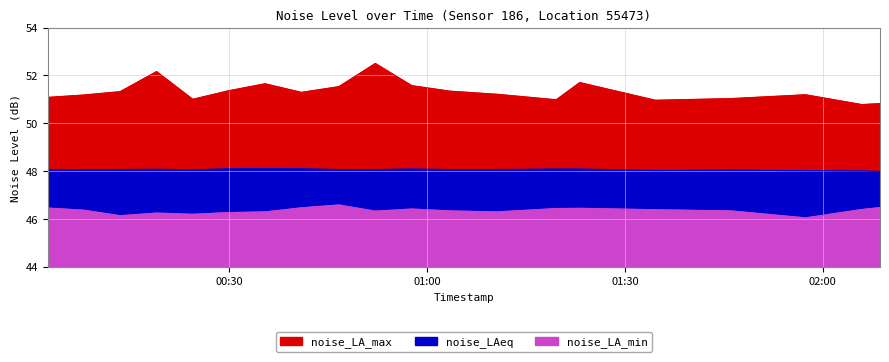

At which category does the chart reach its peak across all series?

2022-10-16T00:52:10